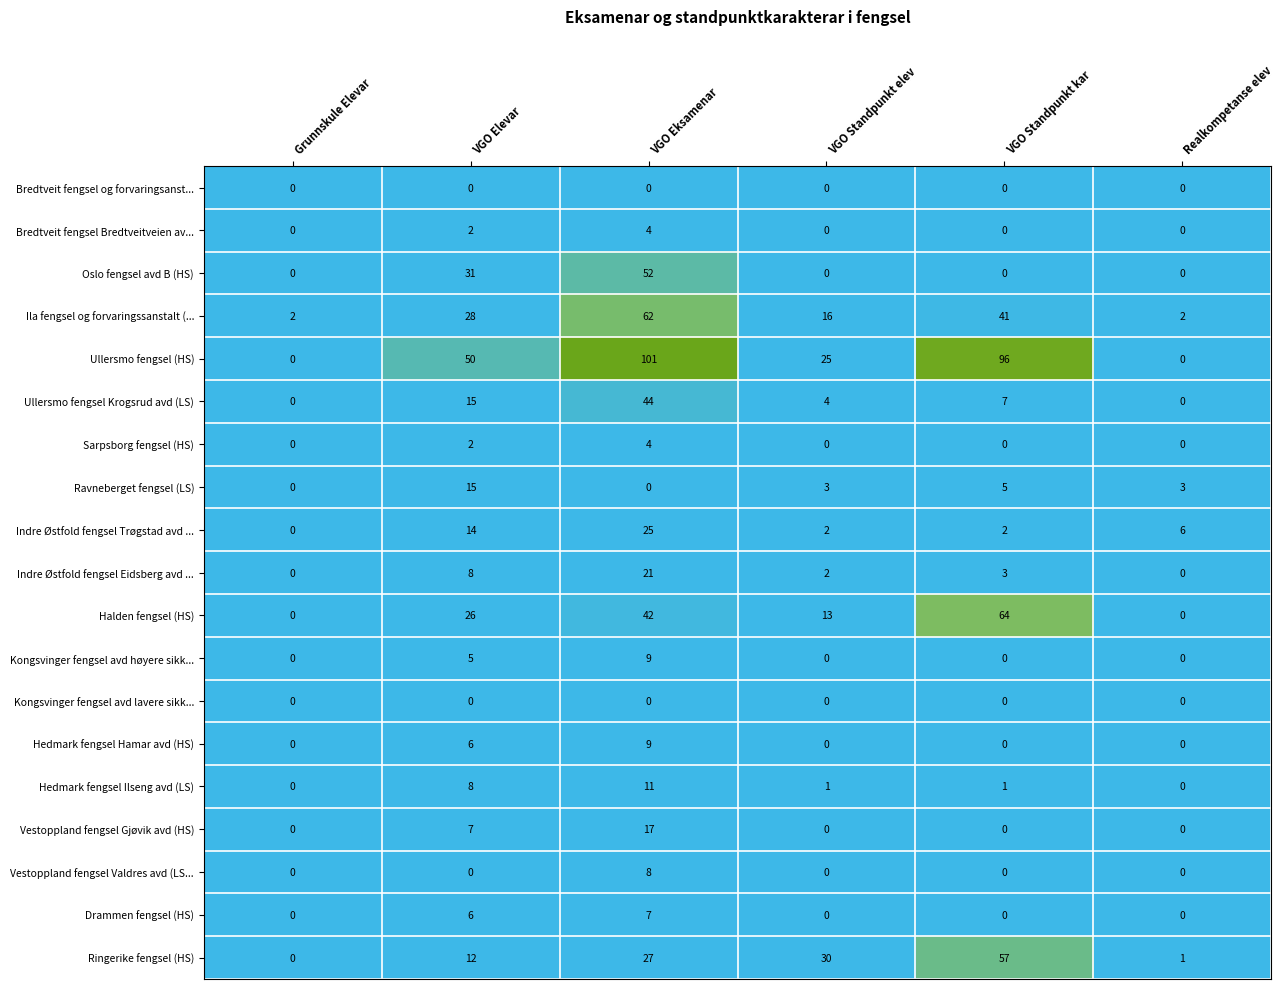

Which series has the largest total across all categories?

Ullersmo fengsel (HS)